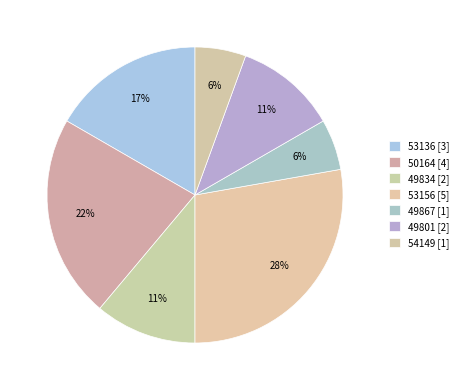

How many segments does this pie chart have?

7